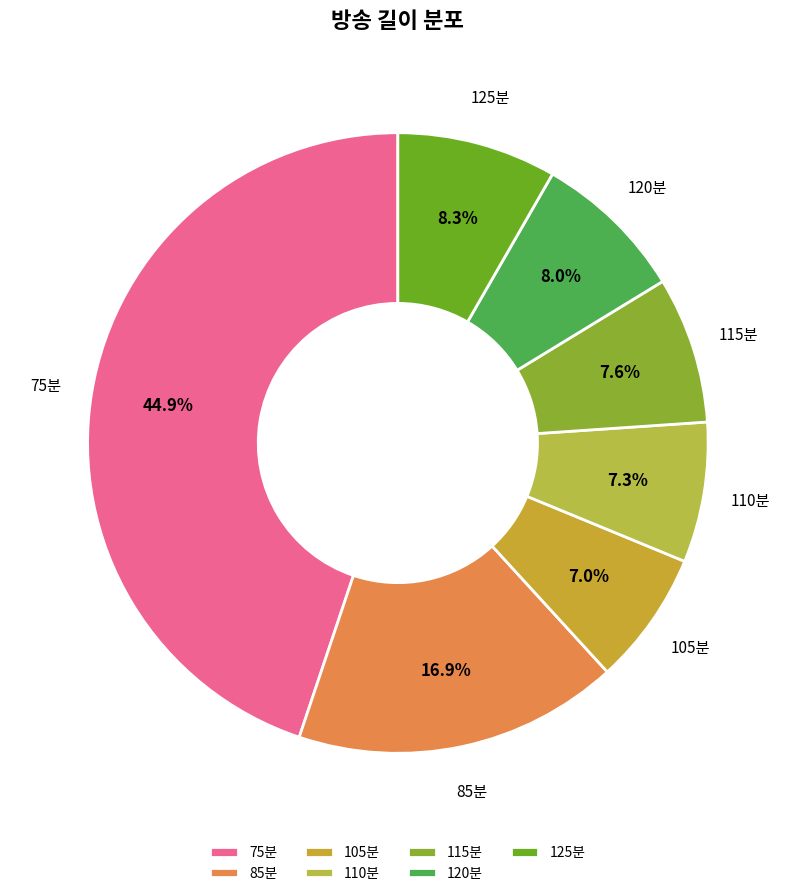

Which has a higher value, 115분 or 75분?

75분